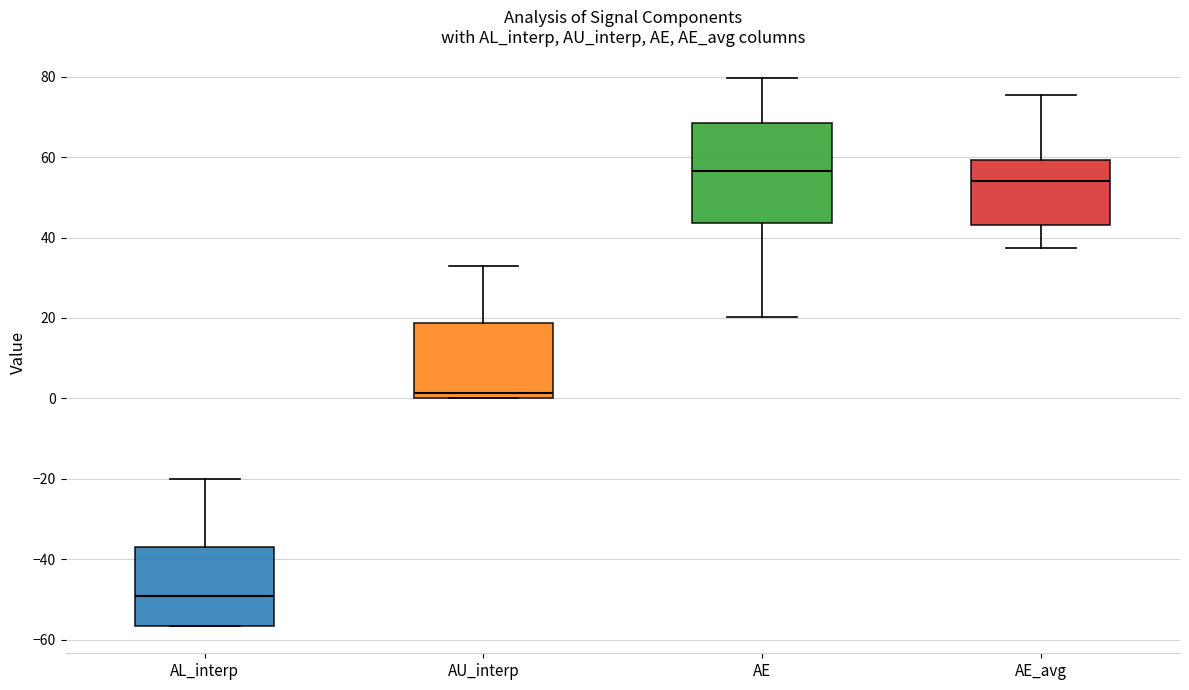

Which box has the lowest median line?

AL_interp